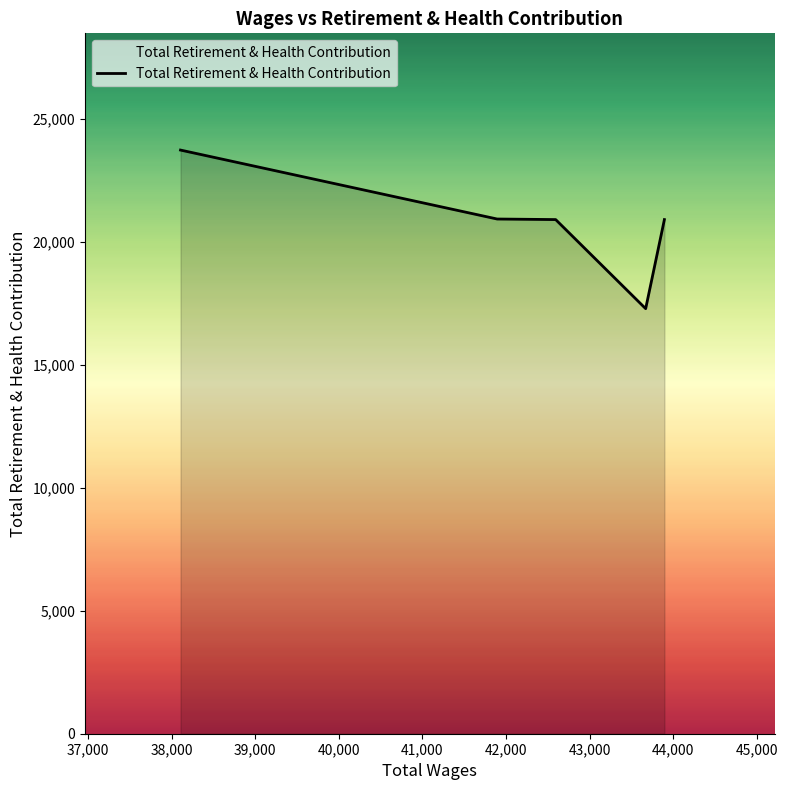

What is the average value?

20747